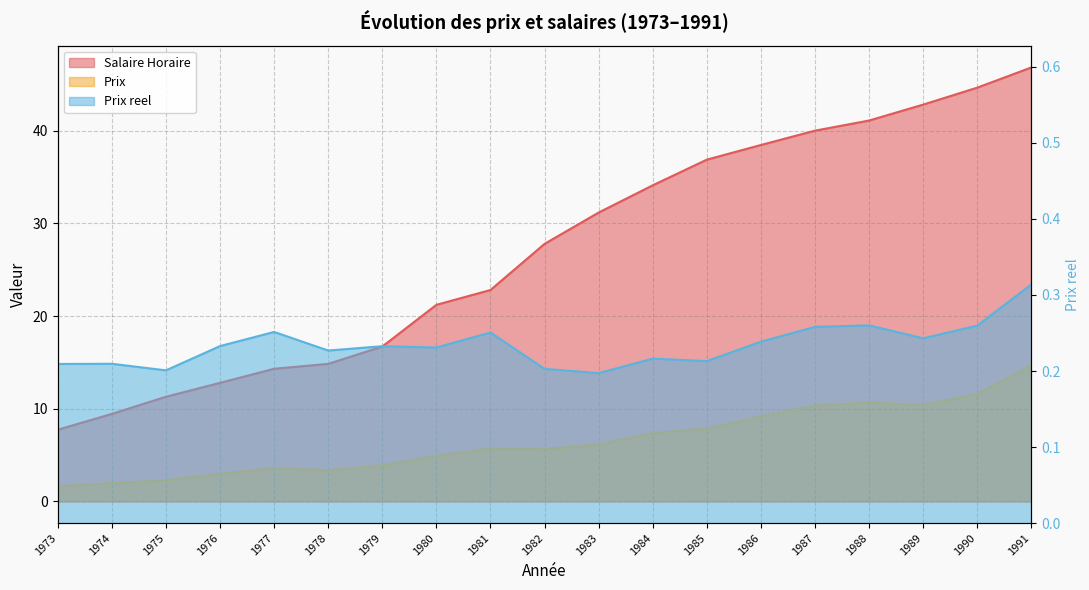

What is the value of the Salaire Horaire point at the 6th from the left?

14.8